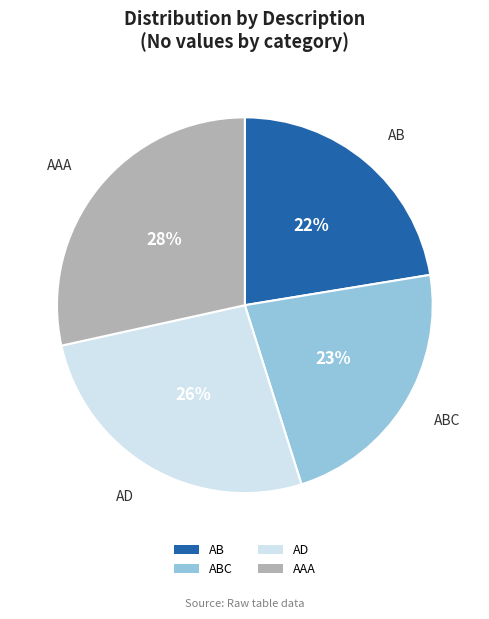

To the nearest percent, what portion does AAA represent?

28%